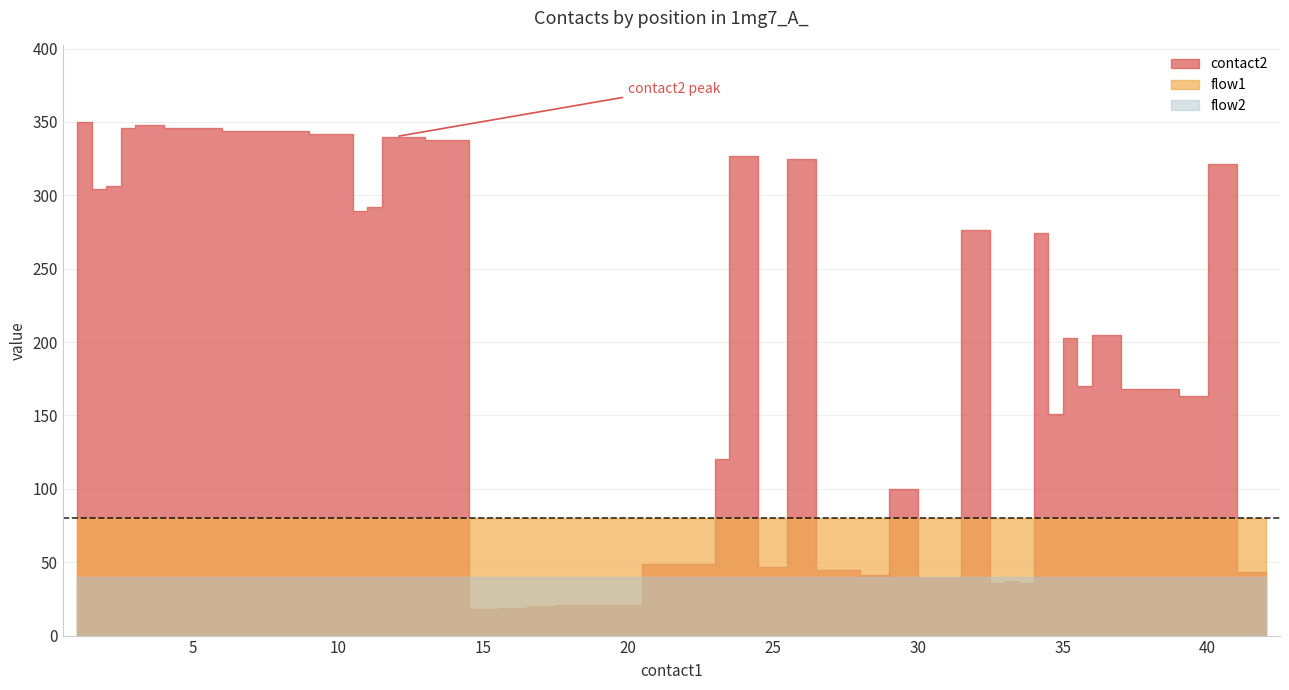

True or false: flow2 has a value of 0 at 8.

False